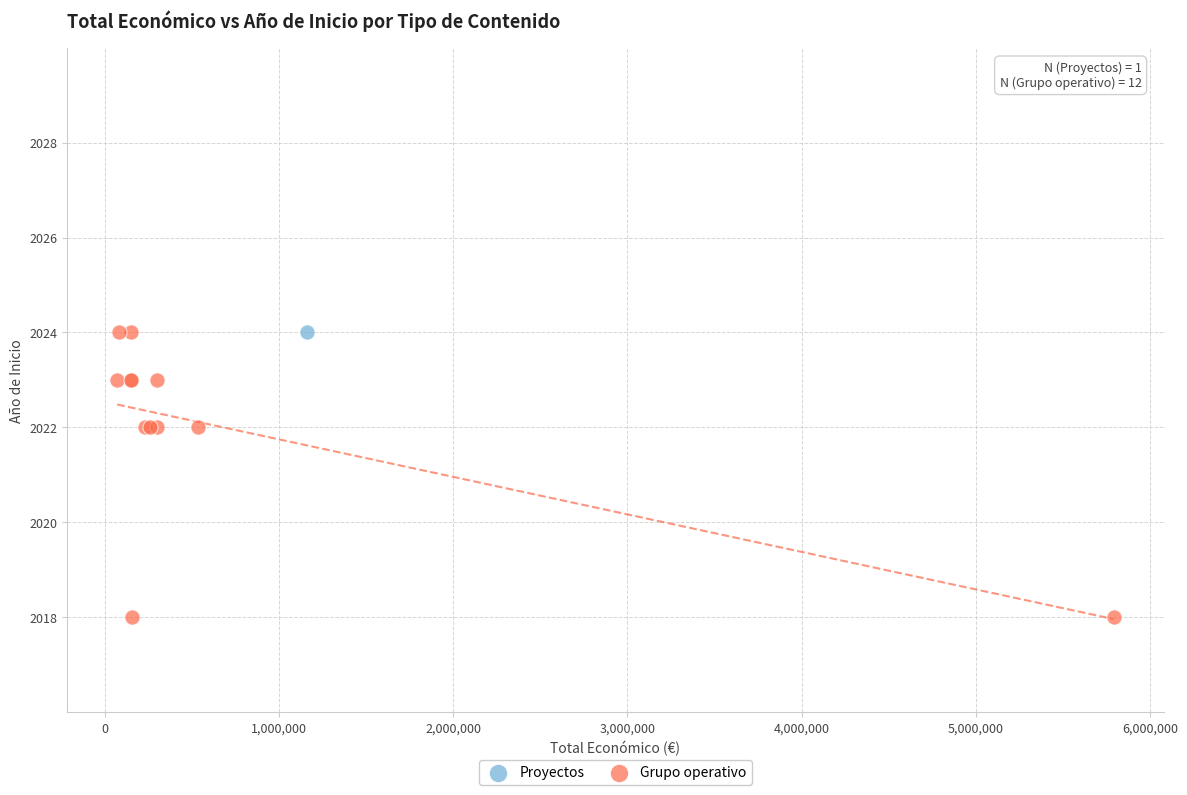

What are all the series names shown in the legend?

Proyectos, Grupo operativo